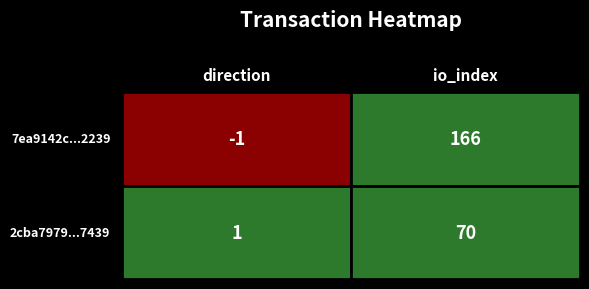

How many 2cba797911274b53e623412333afe98f6567439 values are between 1 and 70?

2